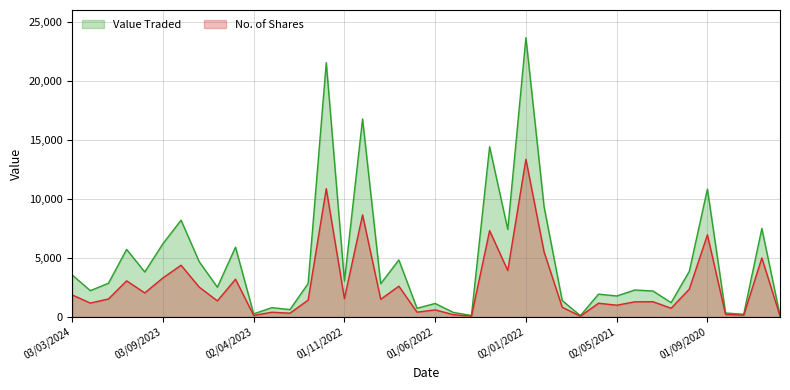

What is the sum of the No. of Shares values at 01/07/2021 and 02/05/2021?

1070